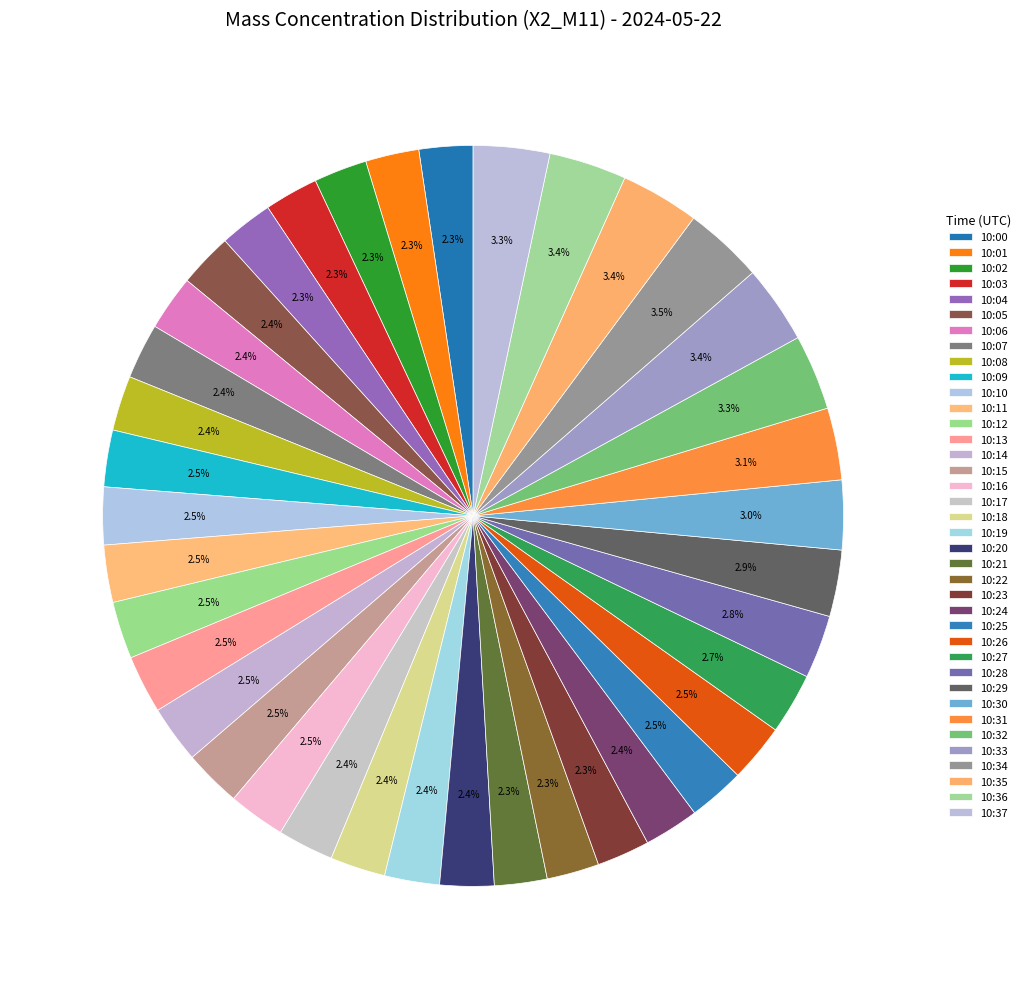

Which has a higher value, 10:13 or 10:22?

10:13